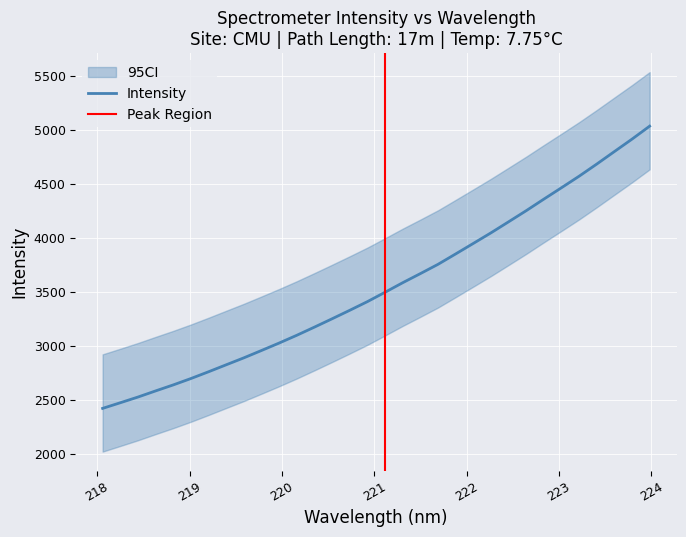

What position from the right is 222.0721?

11